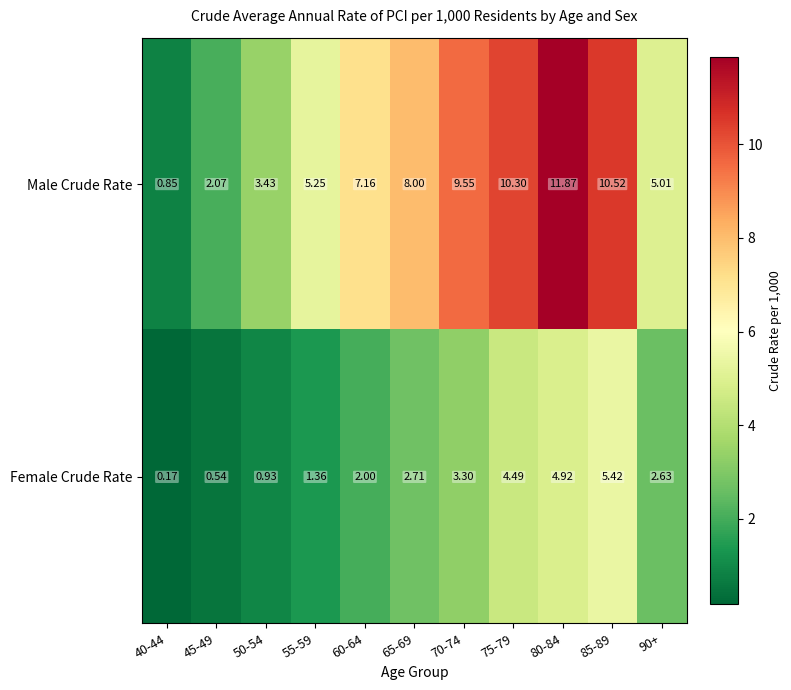

Between 50-54 and 65-69, which series saw the biggest shift?

Male Crude Rate